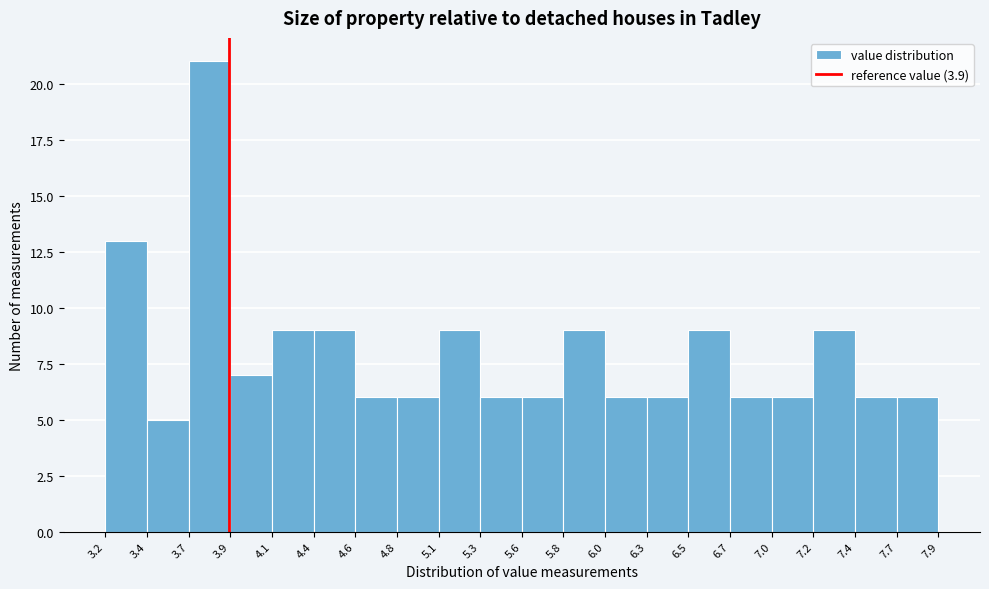

Reading left to right, list every bar in this chart as the range it spans on the x-axis followed by its height. The values are not printed on the chart, so give them approximately, as read against the axis.

3.2 to 3.4: 13
3.4 to 3.7: 5
3.7 to 3.9: 21
3.9 to 4.1: 7
4.1 to 4.4: 9
4.4 to 4.6: 9
4.6 to 4.8: 6
4.8 to 5.1: 6
5.1 to 5.3: 9
5.3 to 5.6: 6
5.6 to 5.8: 6
5.8 to 6.0: 9
6.0 to 6.3: 6
6.3 to 6.5: 6
6.5 to 6.7: 9
6.7 to 7.0: 6
7.0 to 7.2: 6
7.2 to 7.4: 9
7.4 to 7.7: 6
7.7 to 7.9: 6